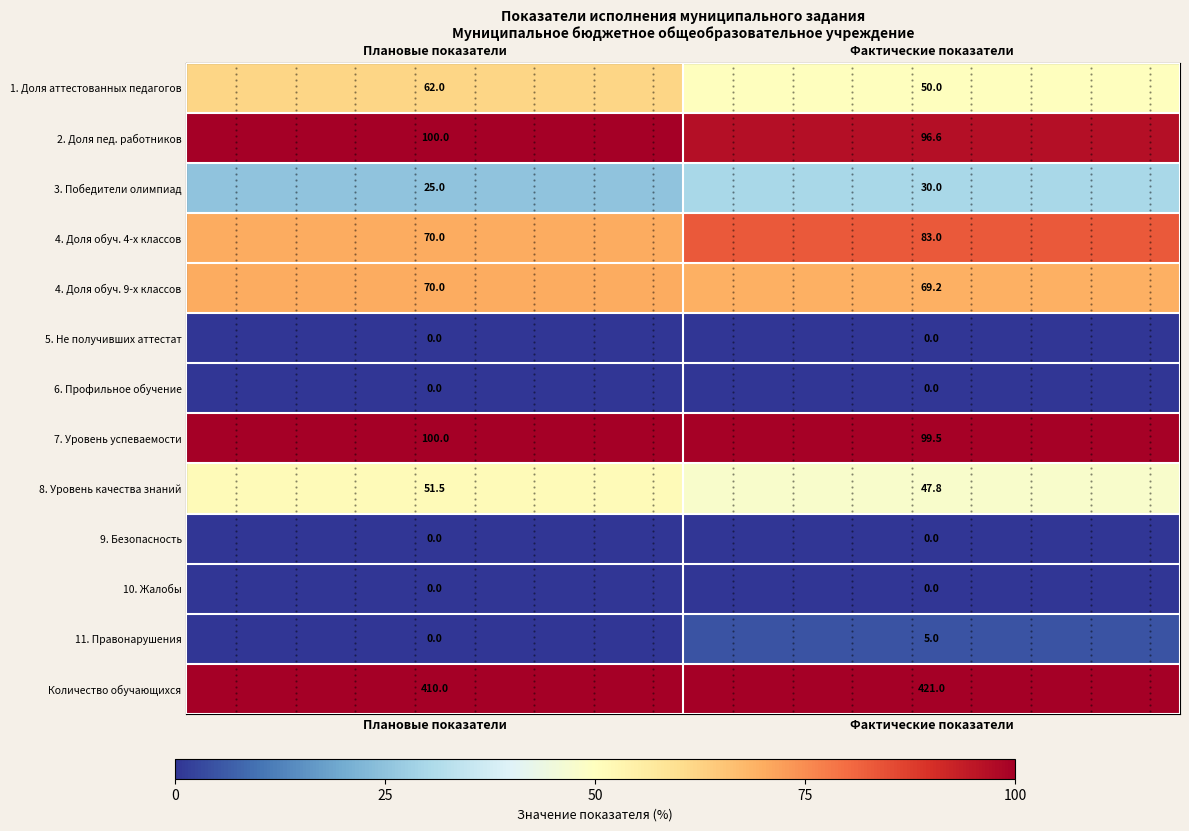

Which has a higher value, Плановые показатели or Фактические показатели?

Плановые показатели